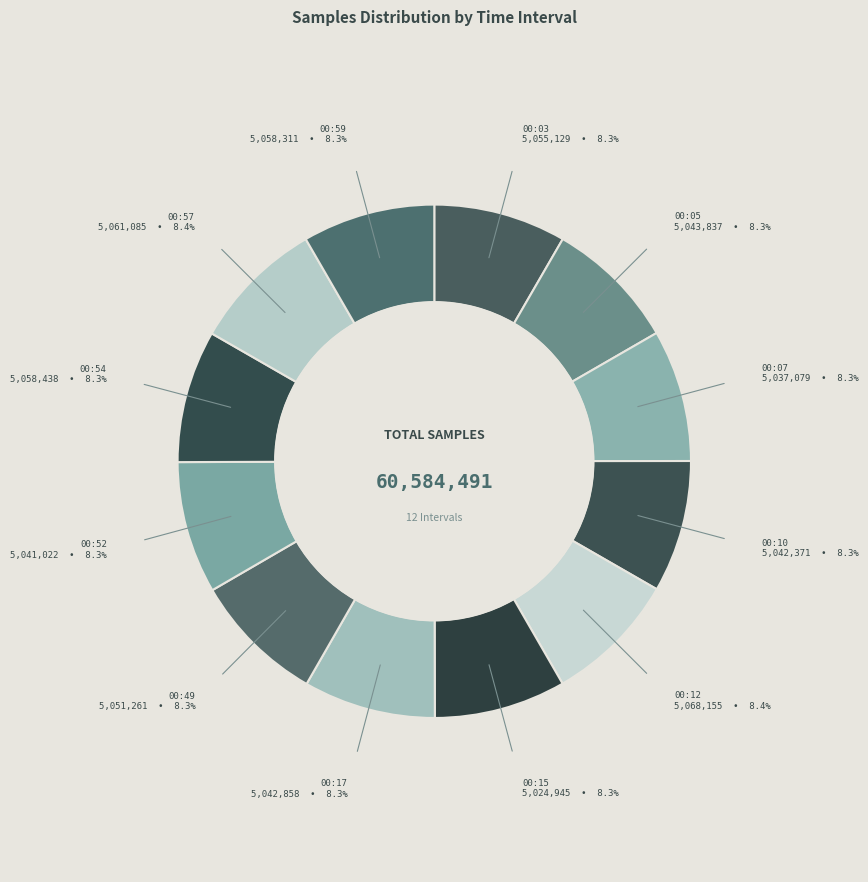

Is there a majority slice in this chart?

No